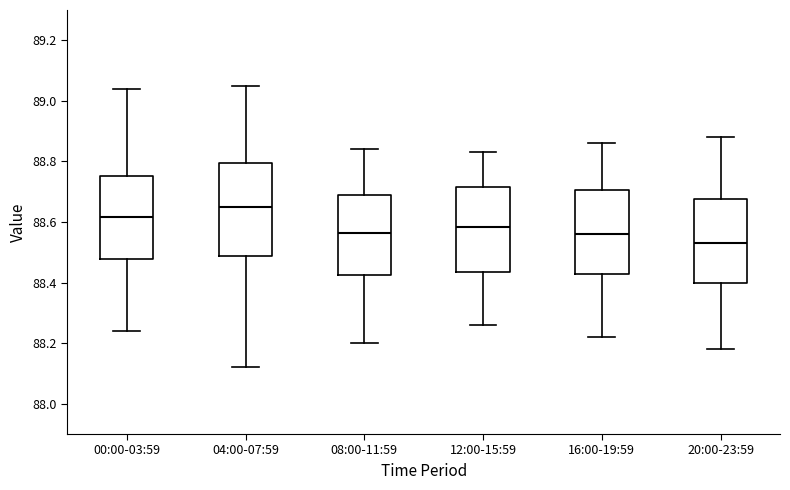

Comparing the boxes themselves (not the whiskers), which one is the tallest?

04:00-07:59